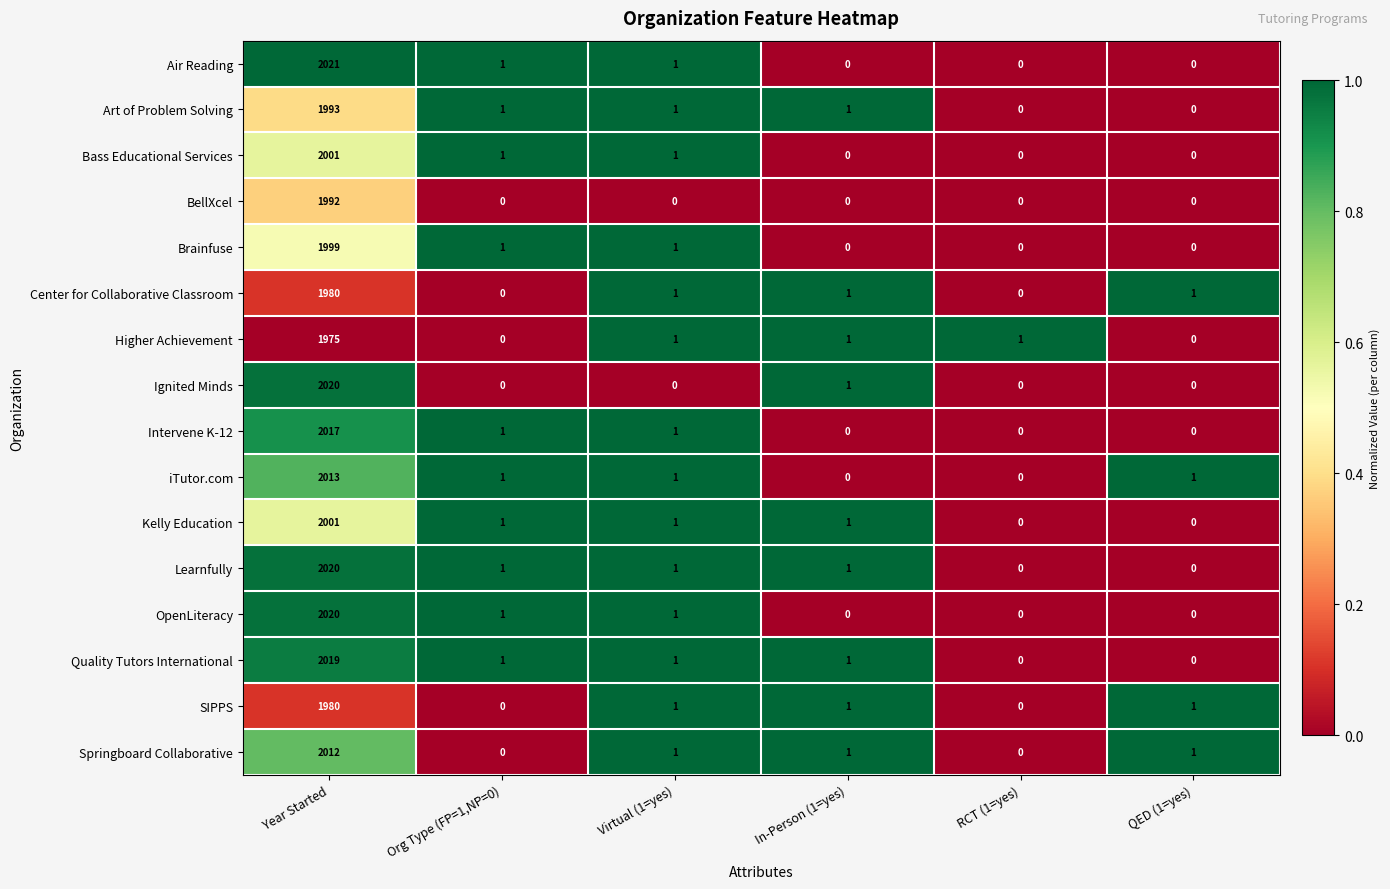

How many data points in Intervene K-12 are less than 1?

3